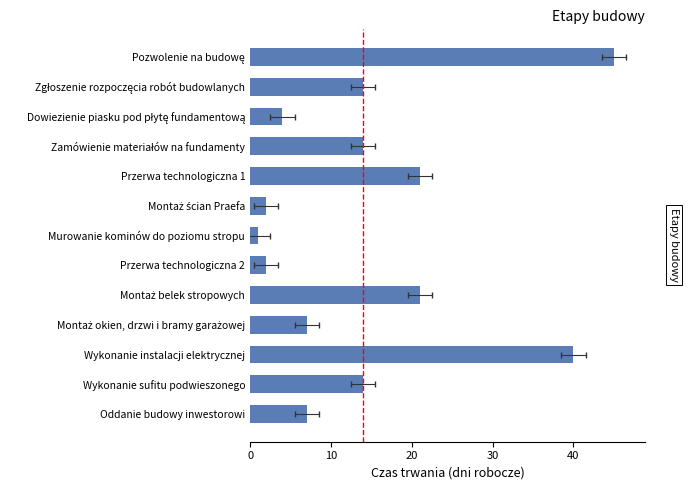

What is the difference between the values at Montaż okien, drzwi i bramy garażowej and Zgłoszenie rozpoczęcia robót budowlanych?

7